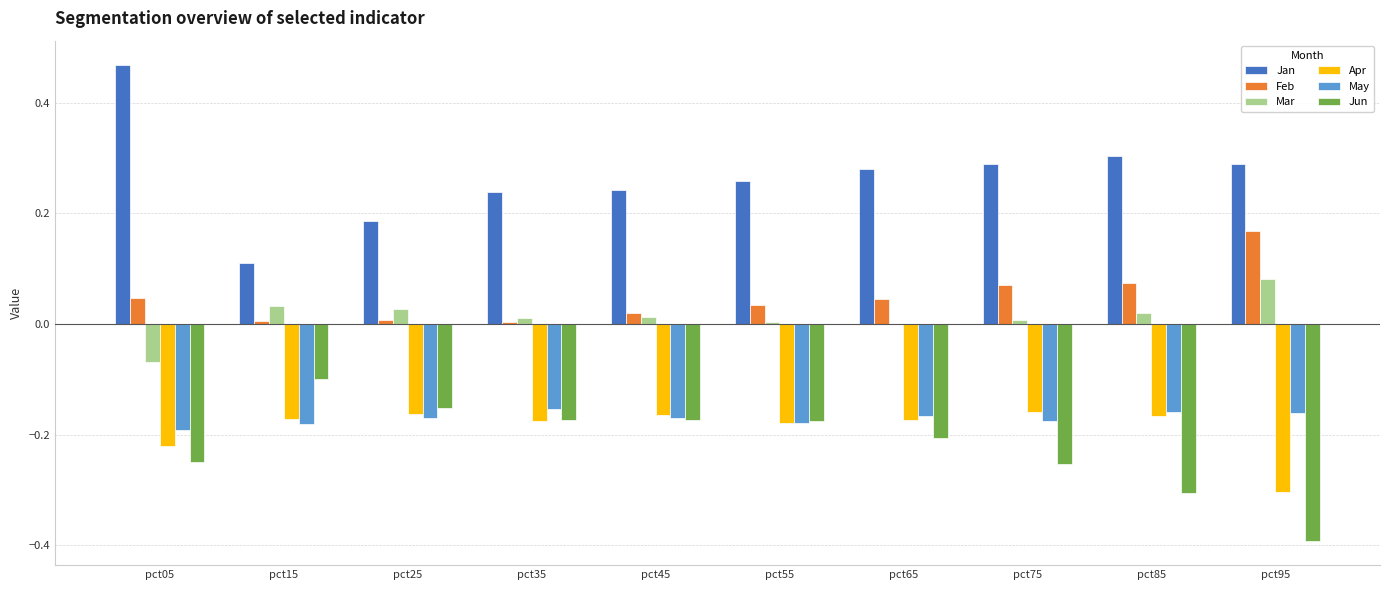

Which series has the largest total across all categories?

Jan